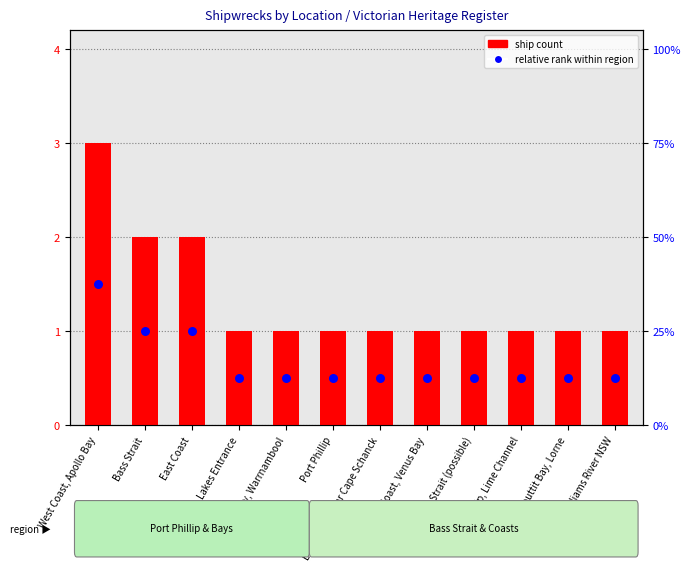

Between Bass Strait and Bass Strait (possible), which is larger?

Bass Strait